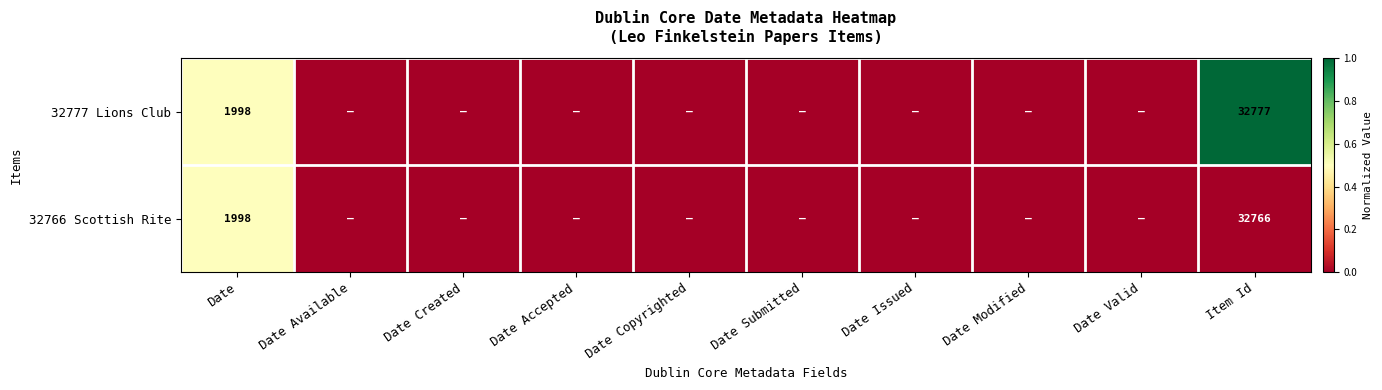

Between Date Submitted and Date Created, which is larger?

Date Submitted